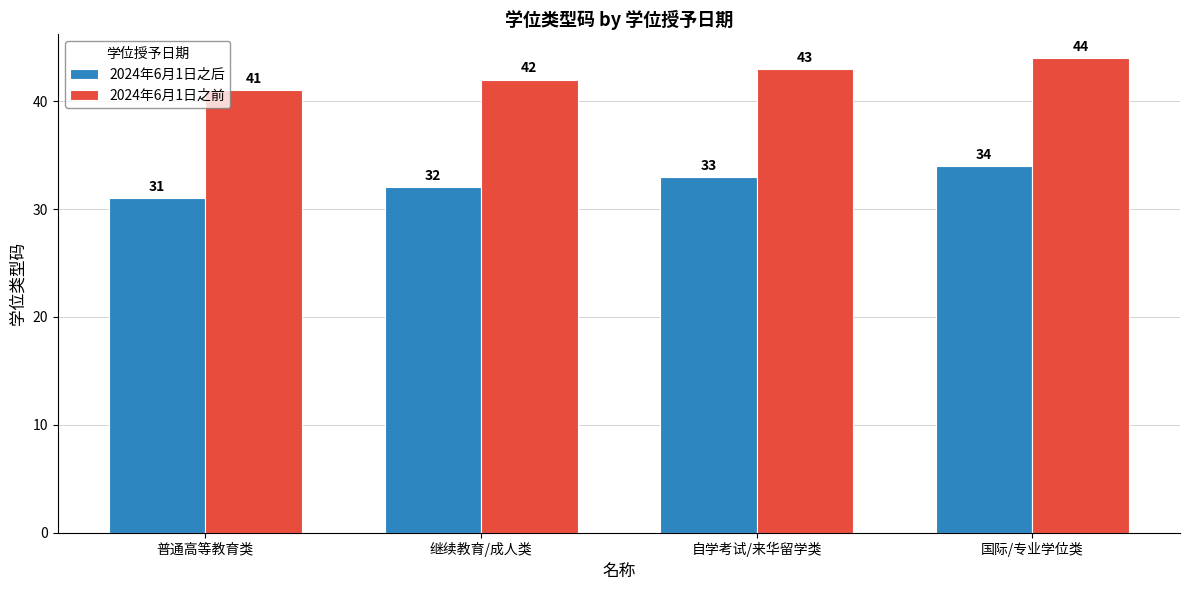

Which series has the largest total across all categories?

2024年6月1日之前